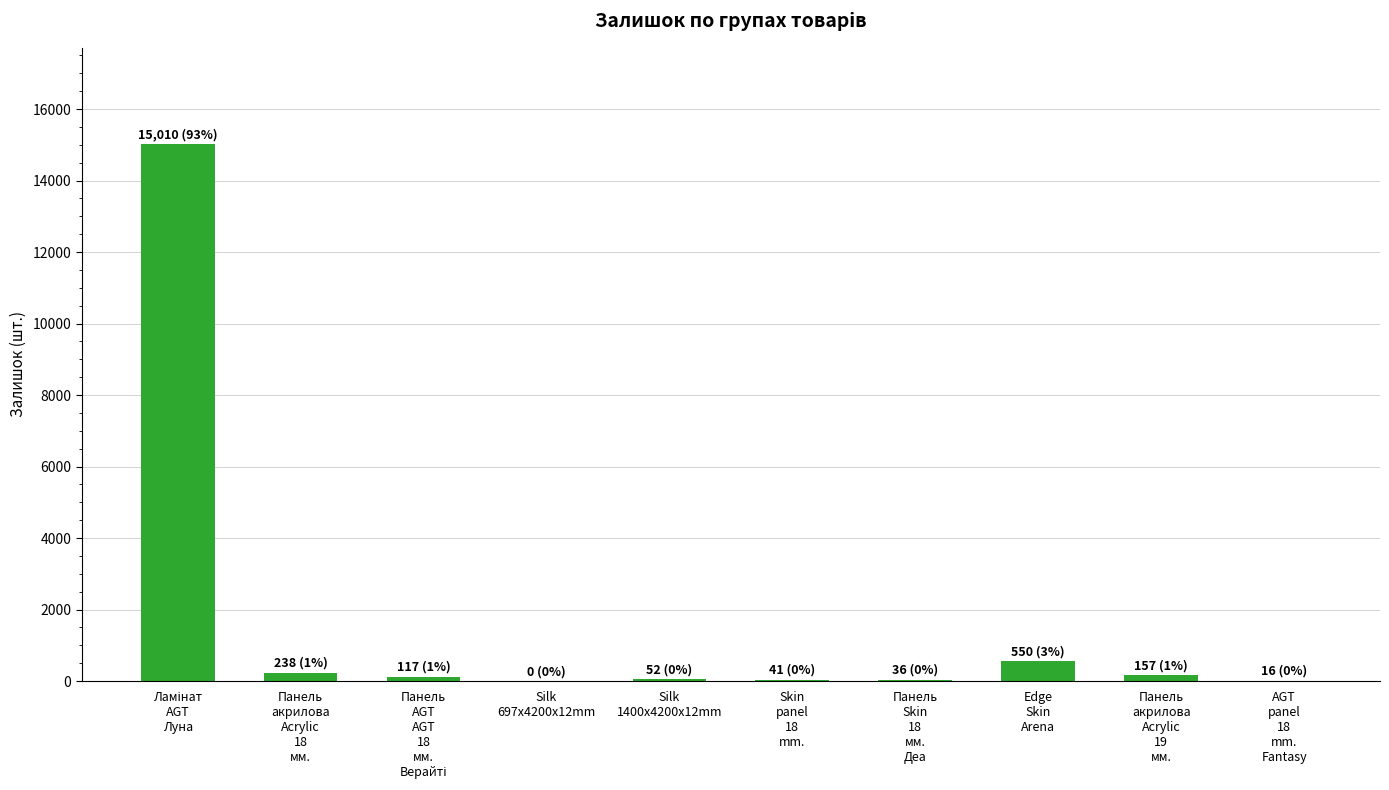

What is the greatest value displayed?

15010